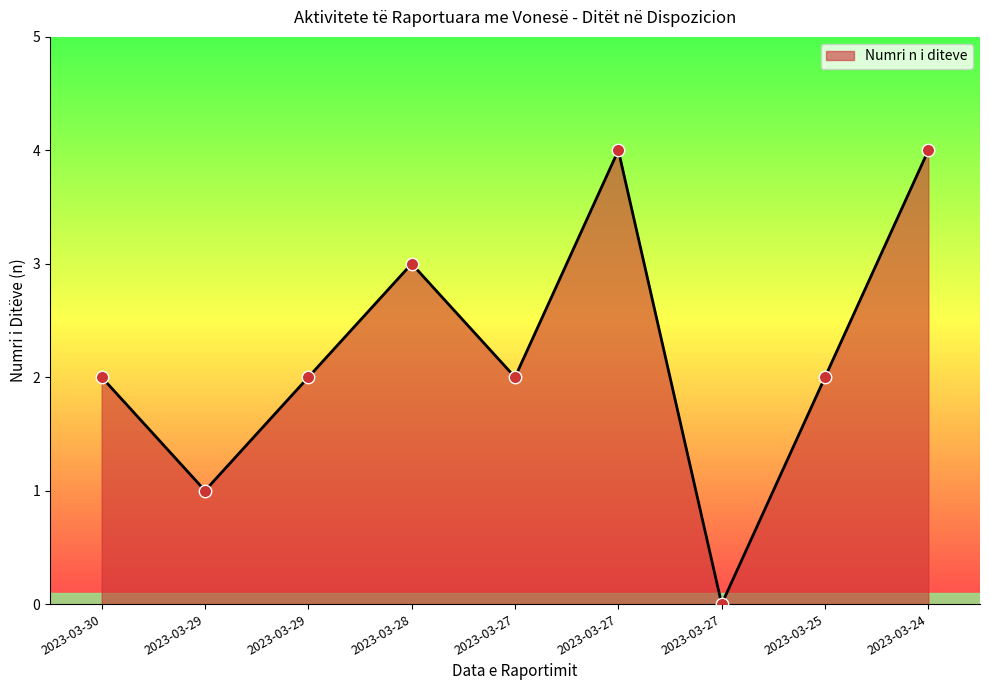

What is the change in value from 2023-03-29 to 2023-03-27?

+2